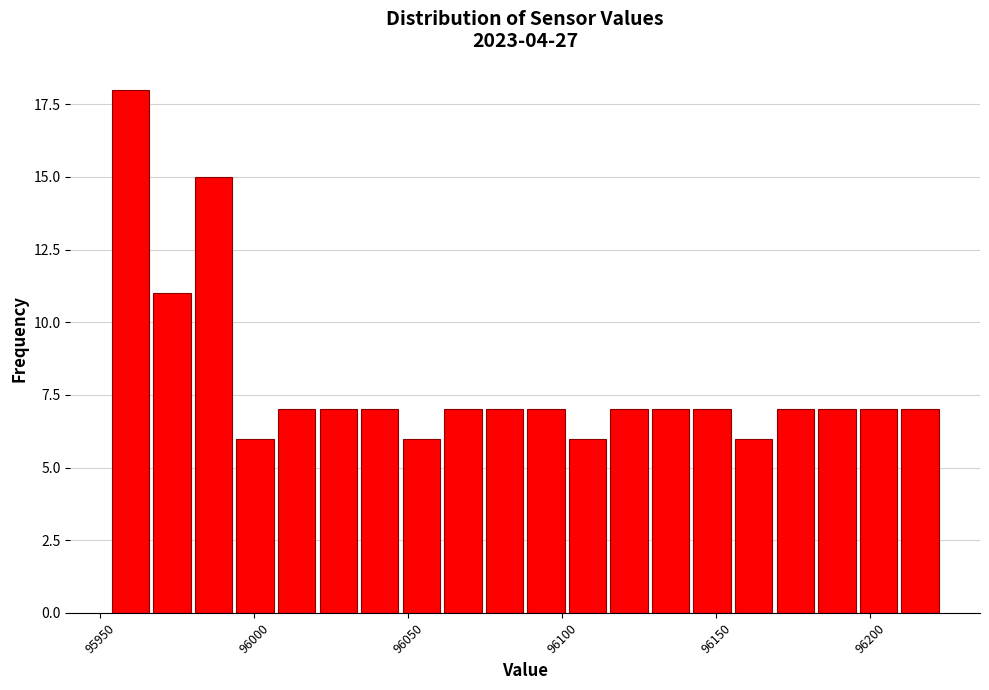

Read against the x-axis, roughly where is the centre of the tallest bar?

95960